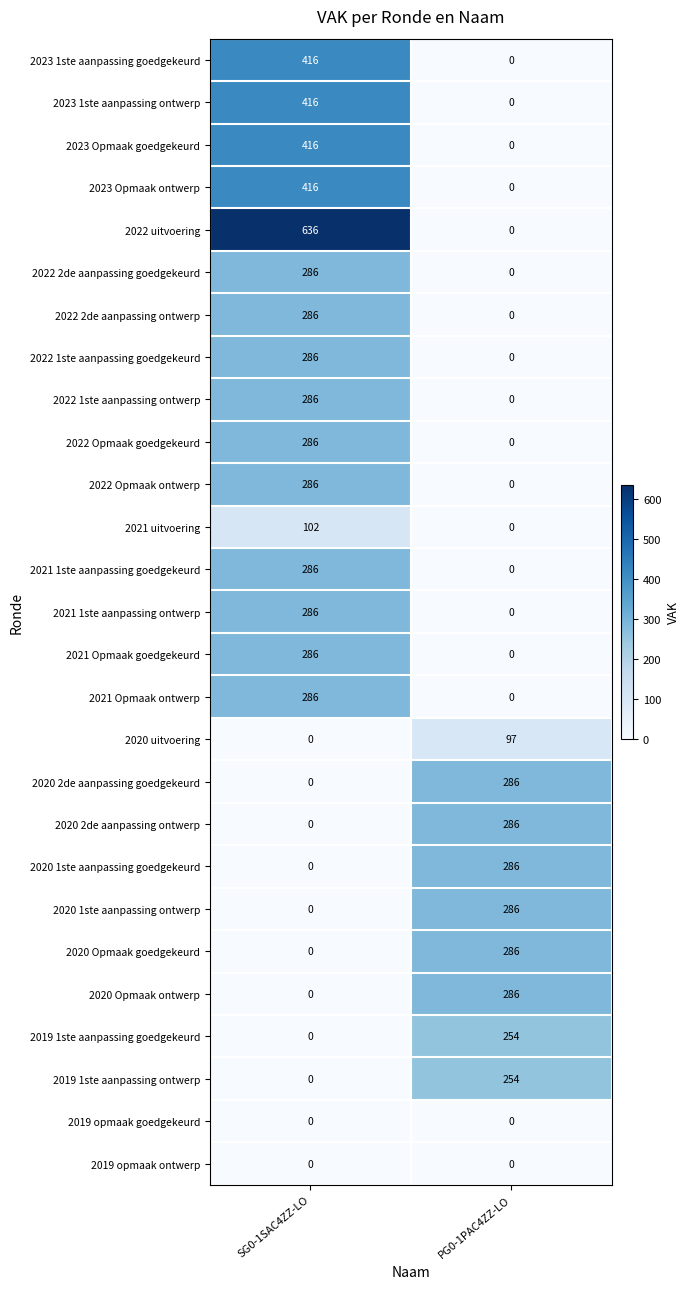

What is the difference between the highest and lowest values at PG0-1PAC4ZZ-LO?

286